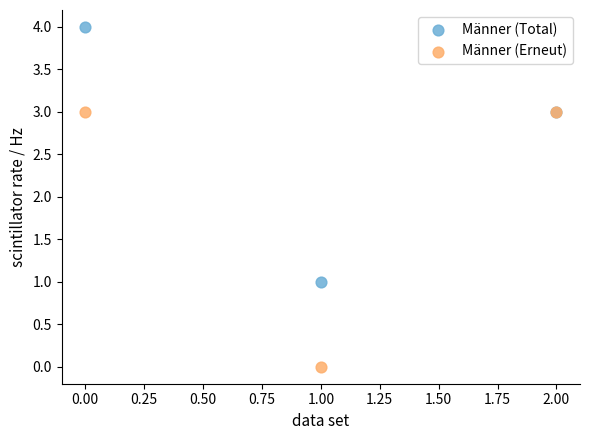

Which series contains the lowest Y value?

Männer (Erneut)